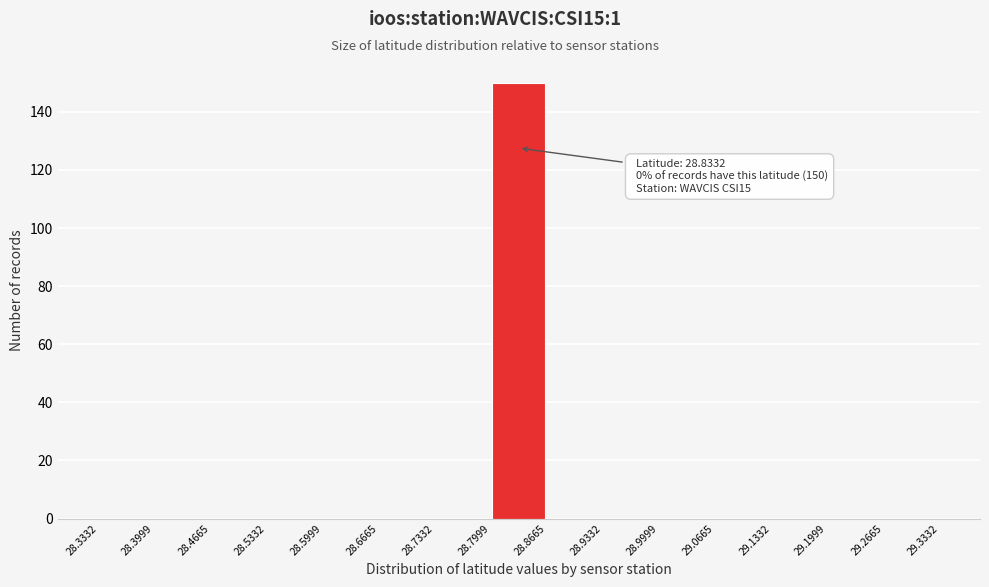

Which range on the x-axis has the tallest bar?

28.7999 to 28.8665